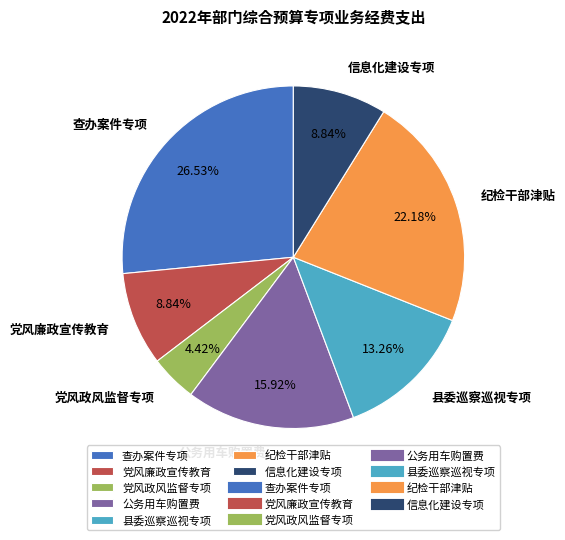

Is it true that 纪检干部津贴 is 33% of the pie?

False